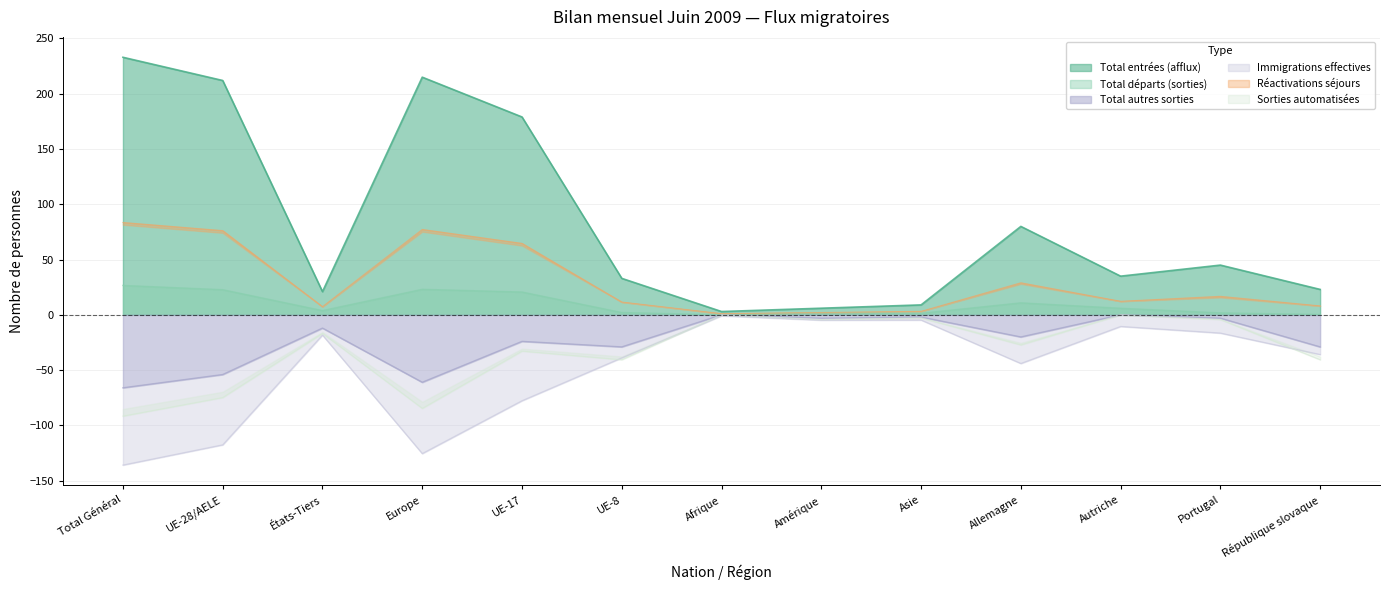

The Total autres sorties series shows -24.0 at UE-17. True or false?

True